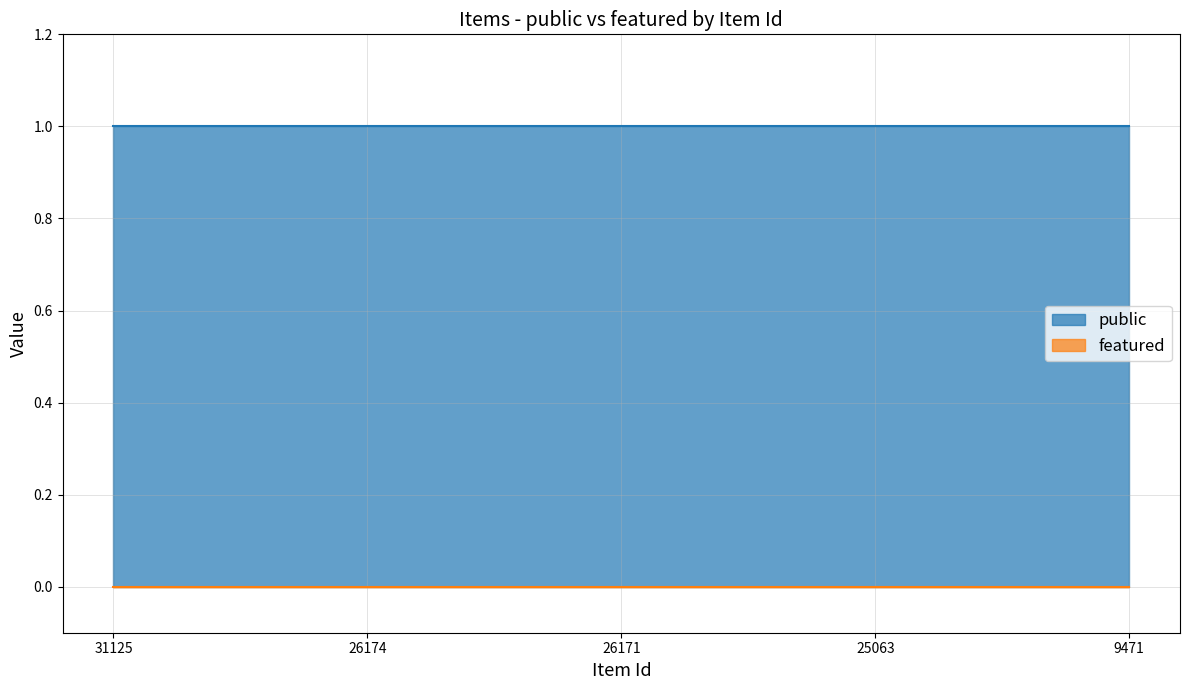

True or false: public and featured cross at least once.

False